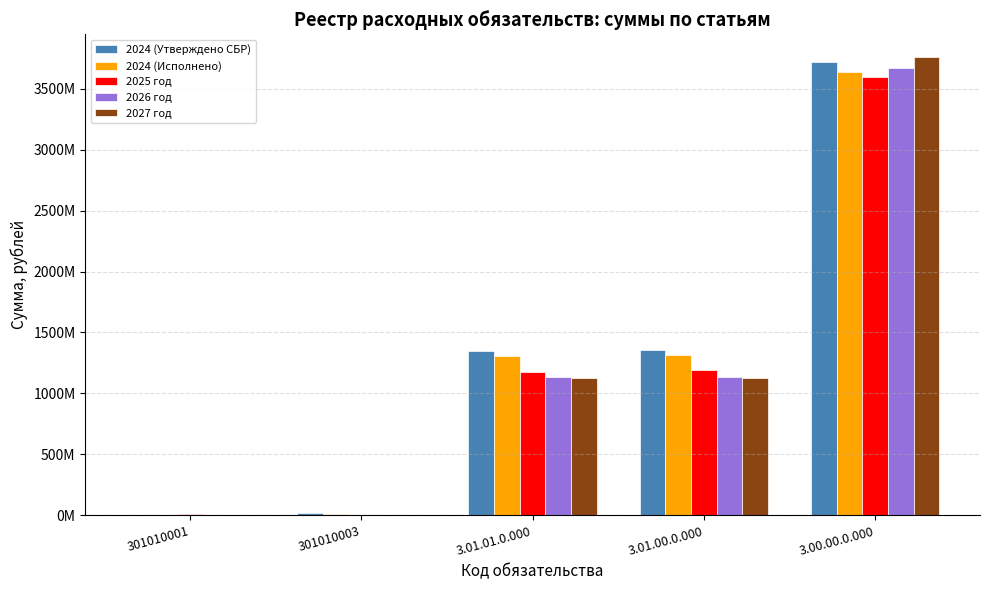

At which category is the sum across all series the highest?

3.00.00.0.000